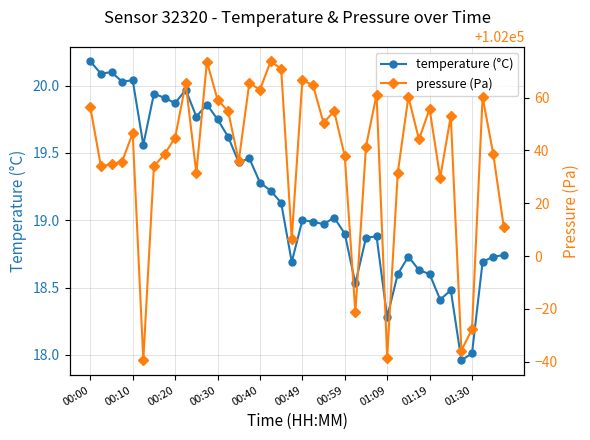

True or false: temperature (°C) has a value of 19.3 at 00:40.

True